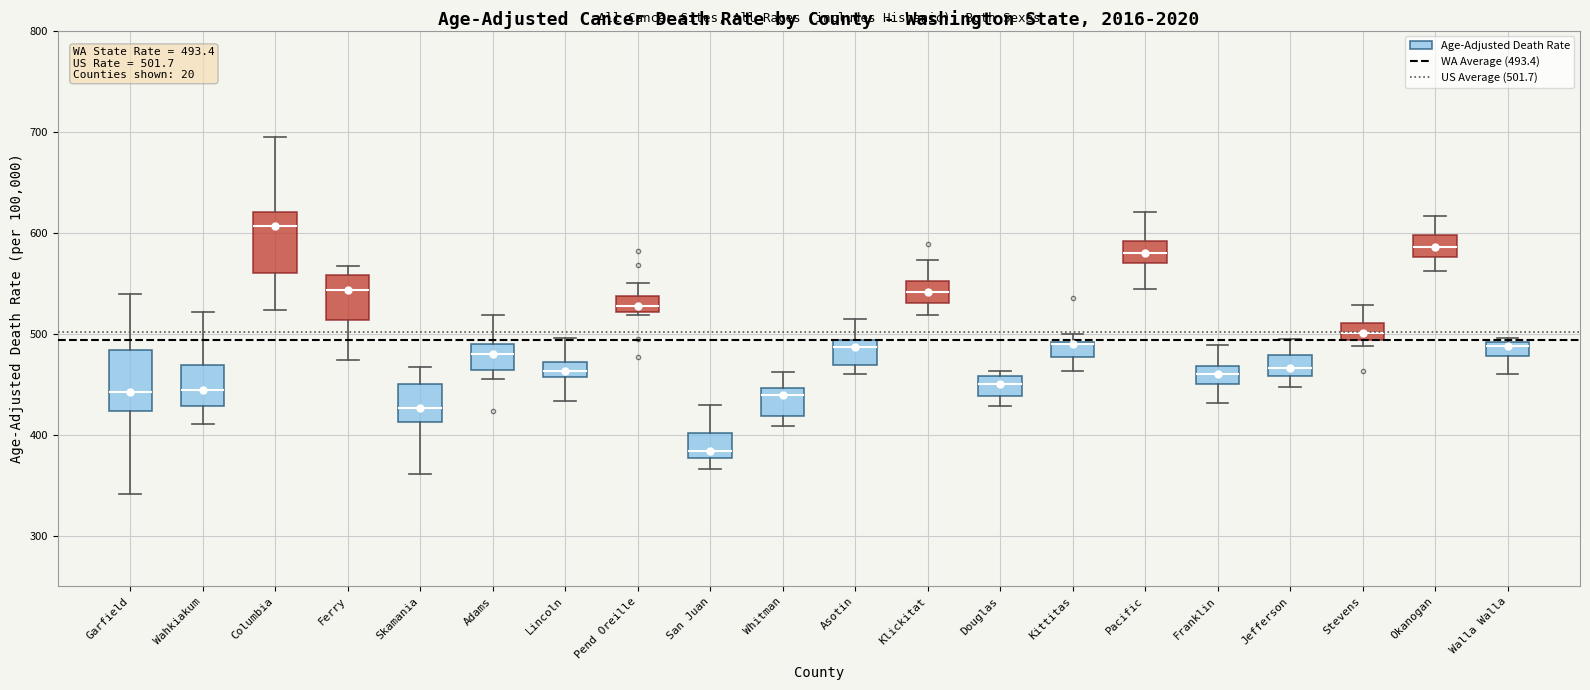

Which box has the highest median line?

Columbia